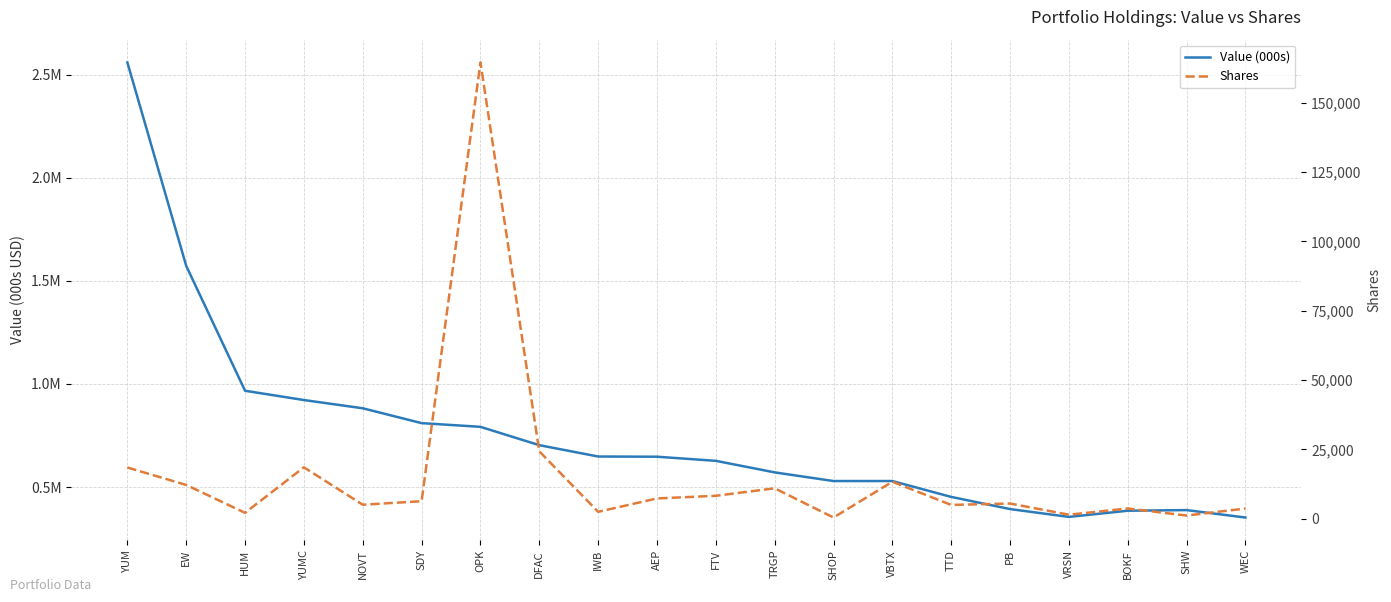

What is the label of the 12th point from the right?

IWB